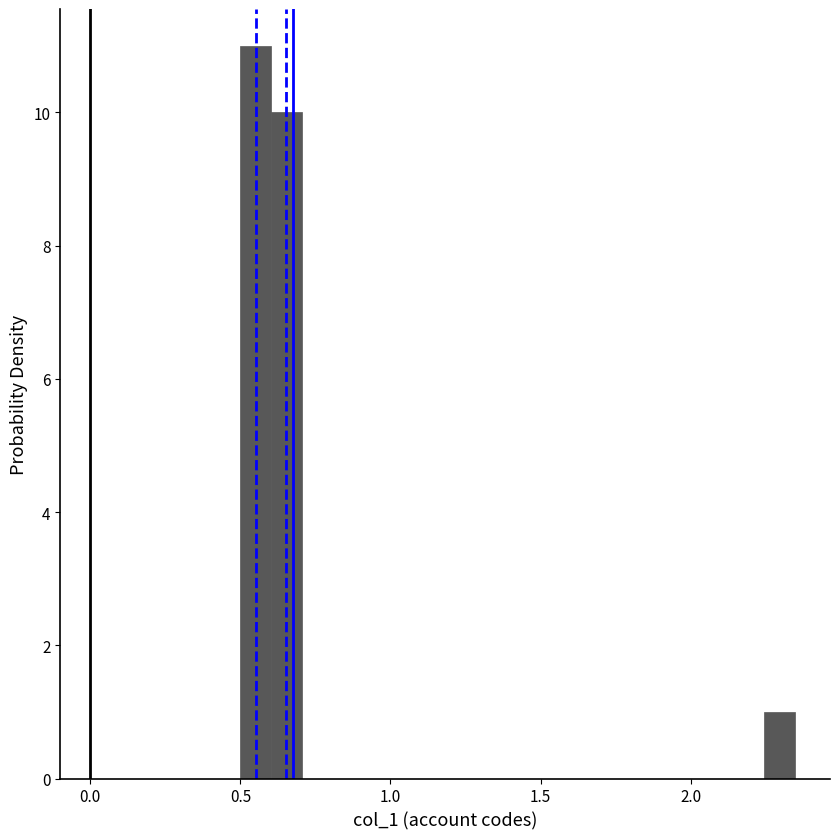

Read against the x-axis, roughly where is the centre of the tallest bar?

0.55